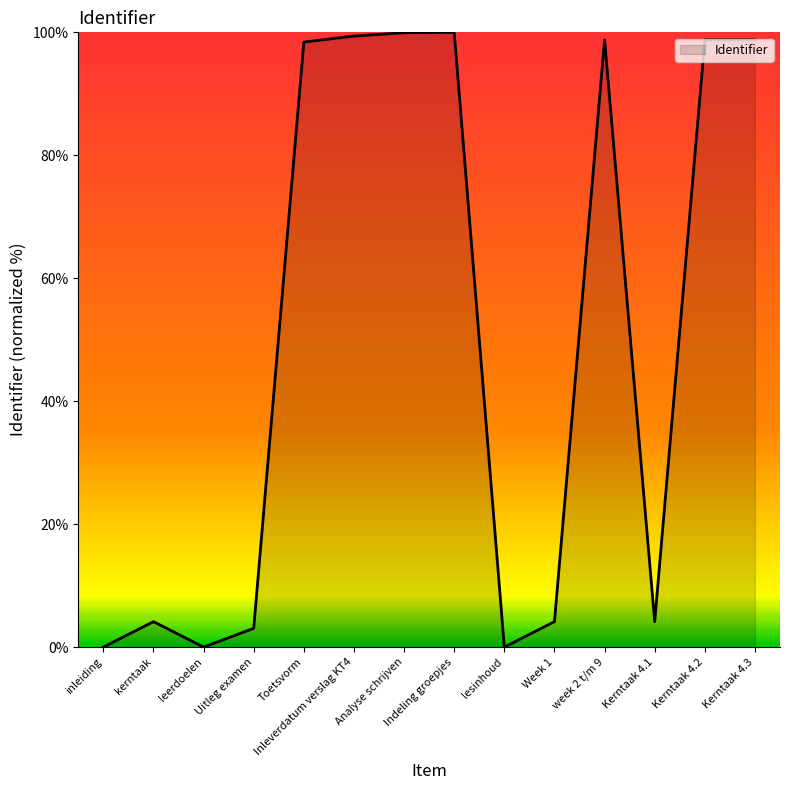

What is the maximum value shown in the chart?

100.0